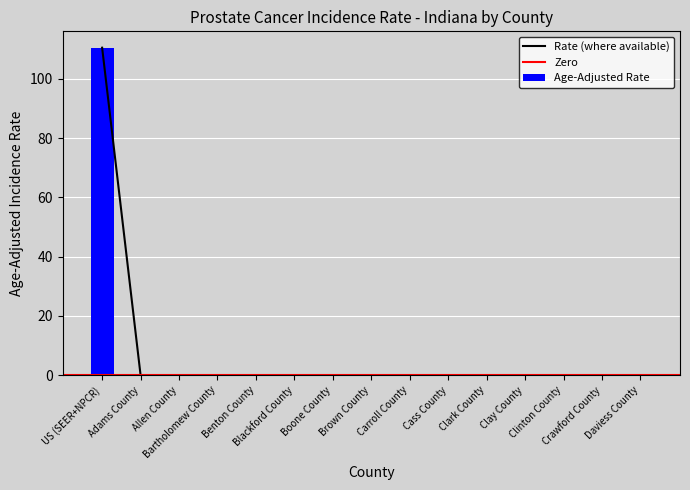

What is the highest value of the Age-Adjusted Rate series?

110.5